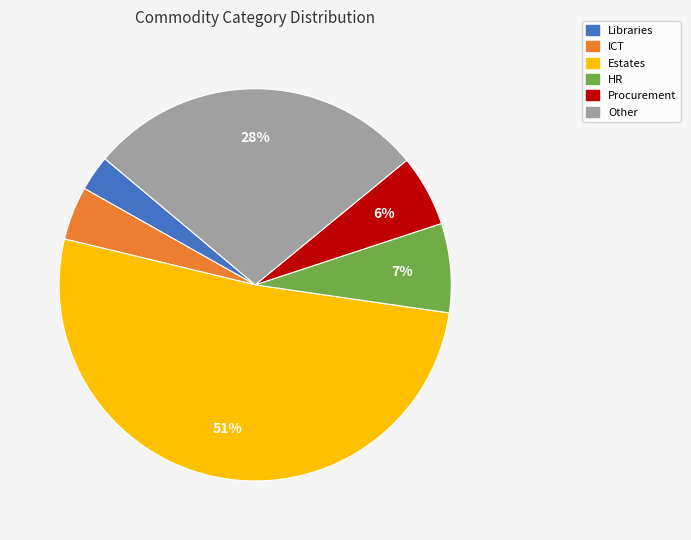

How many slices are in this pie chart?

6